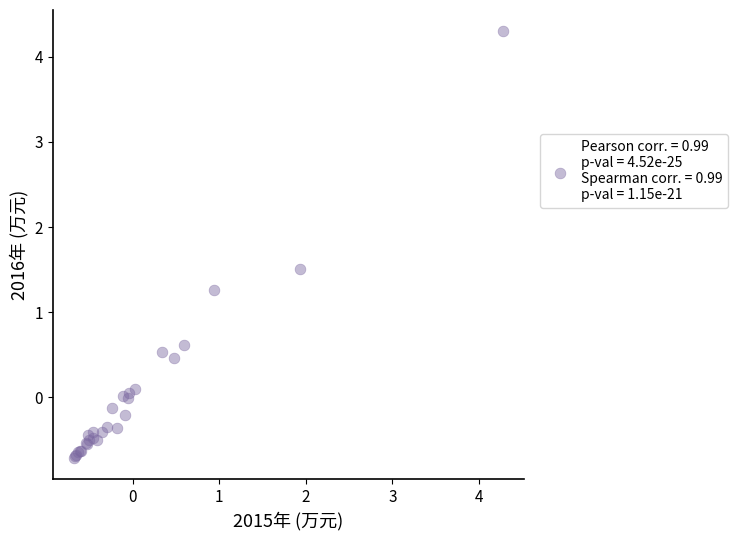

What Y value in the scatter plot is closest to 1?

1.3